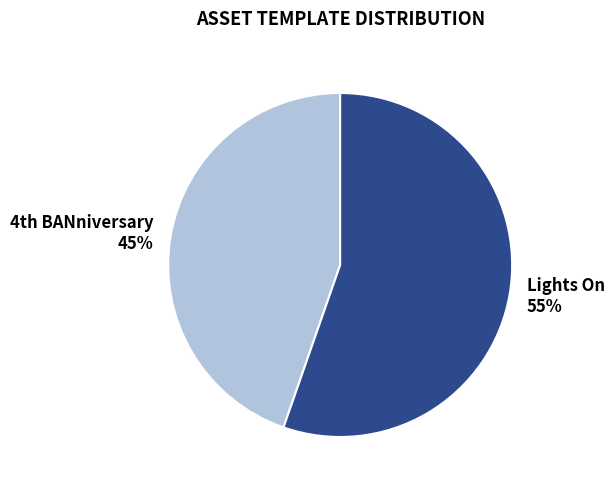

Rank the categories by value from highest to lowest.

Lights On, 4th BANniversary